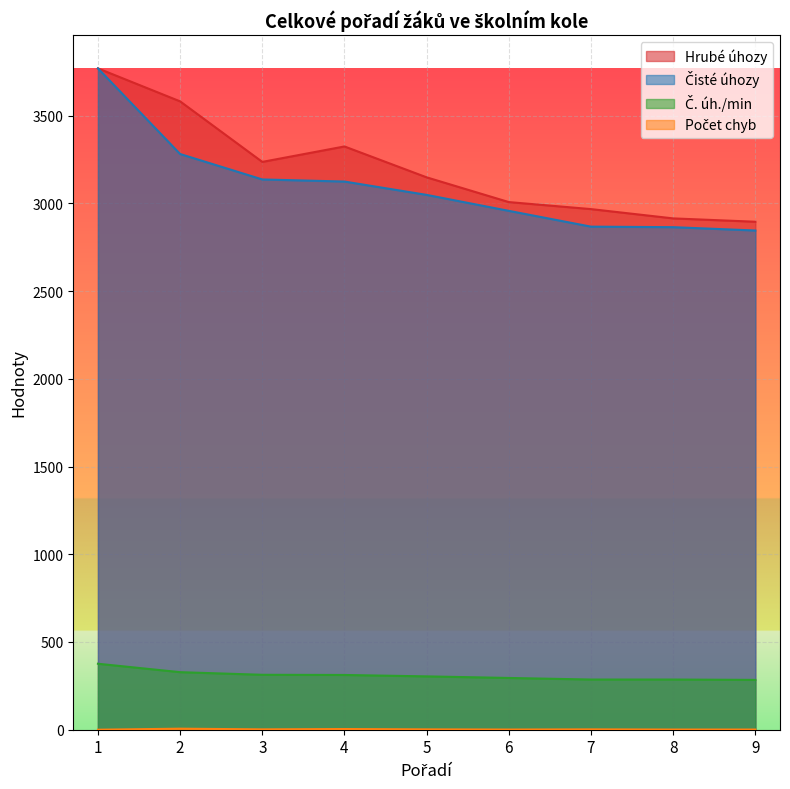

What are all the series names shown in the legend?

Hrubé úhozy, Čisté úhozy, Č. úh./min, Počet chyb